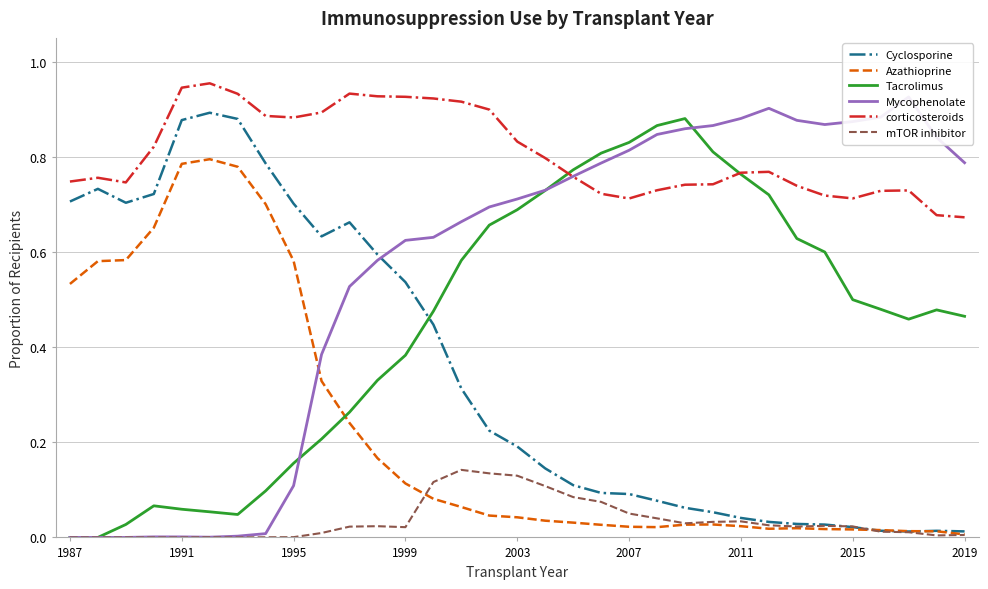

Does the chart have visible grid lines?

Yes